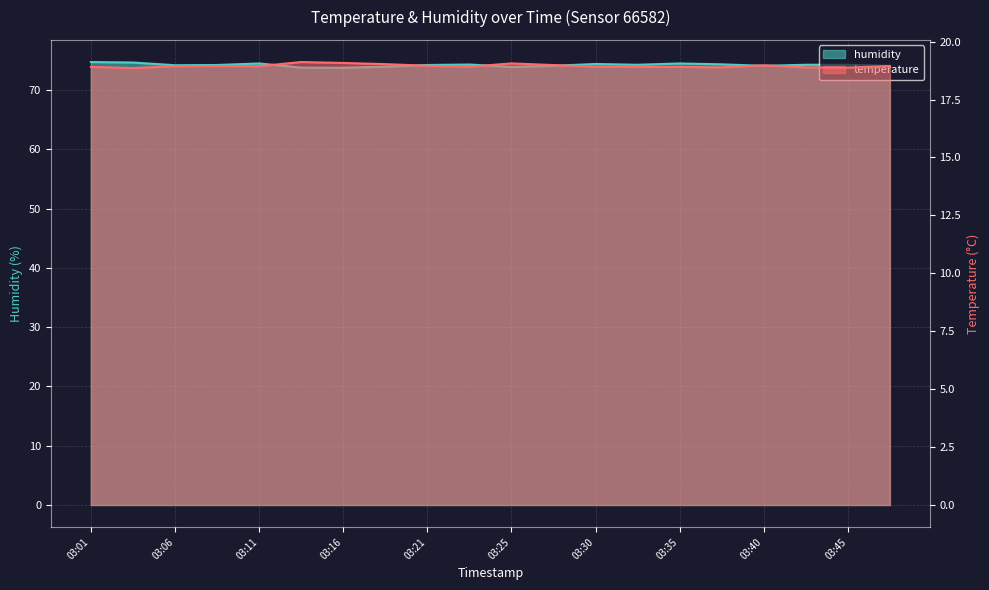

Where is temperature nearest to the value 18?

03:03